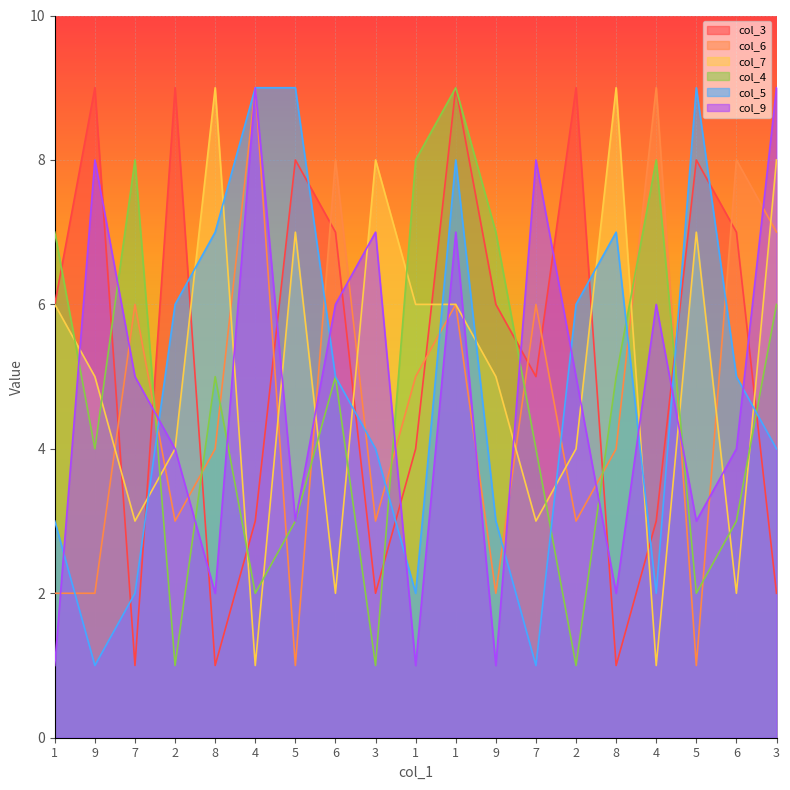

Which series ends up on top after the final intersection of col_9 and col_3?

col_9